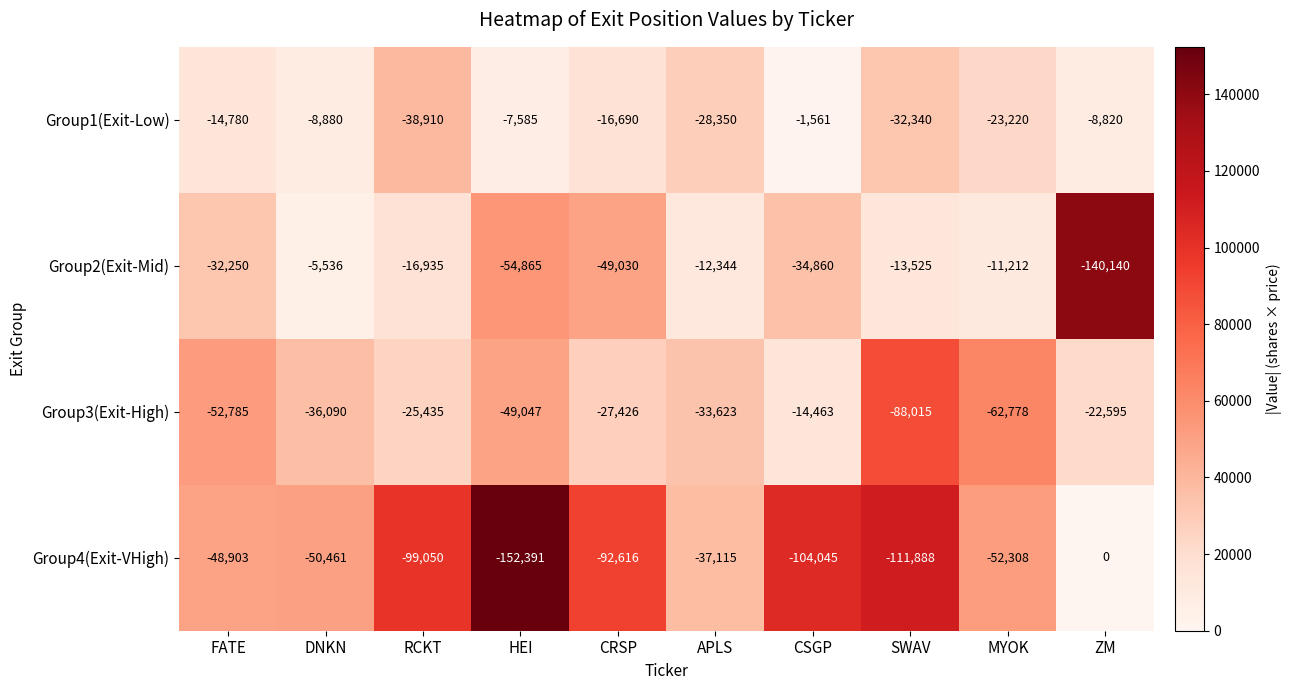

What is the difference between the maximum and minimum values in the Group2(Exit-Mid) series?

134604